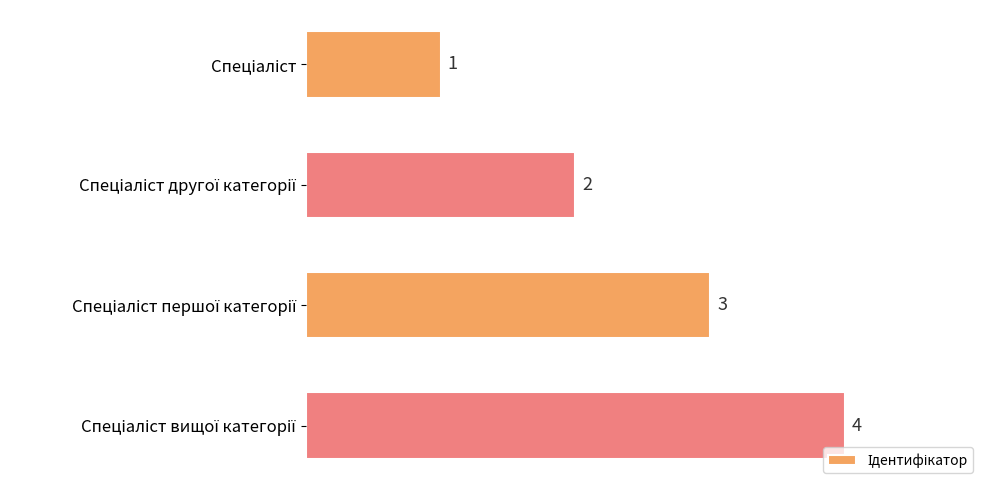

What is the maximum value shown in the chart?

4